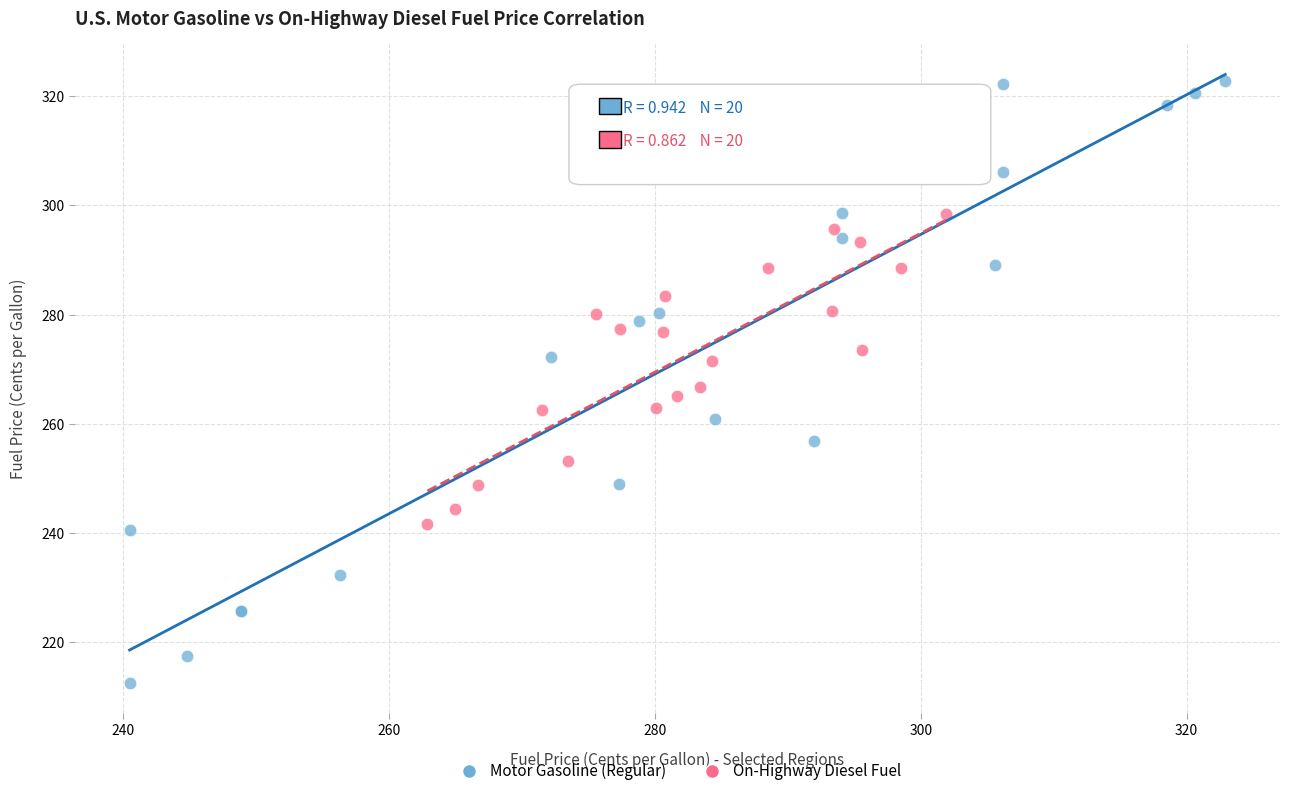

Which series has the largest Y range (max minus min)?

Motor Gasoline (Regular)